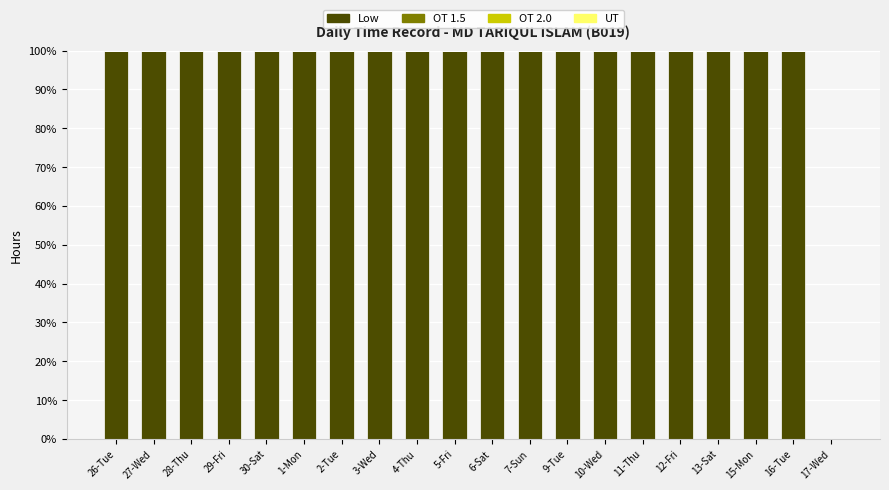

How many categories are shown in the chart?

20